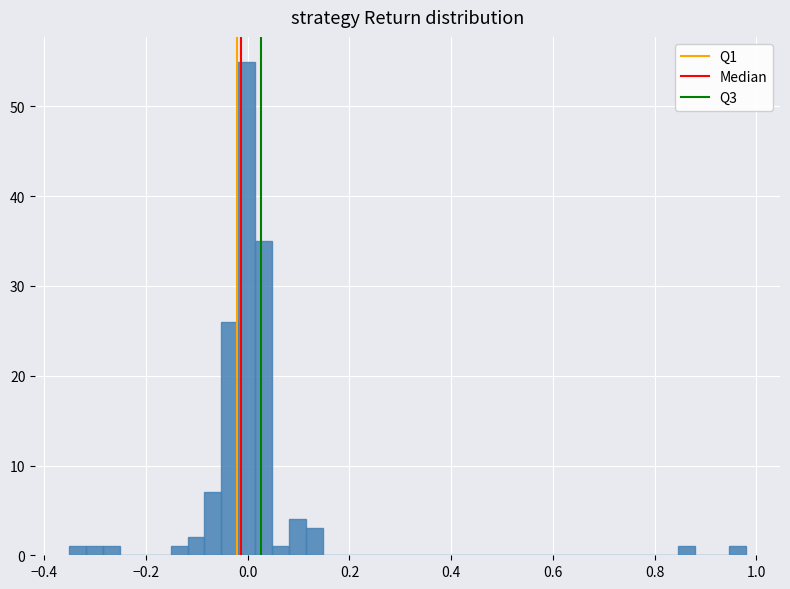

Around what value on the x-axis is the tallest bar? Give the approximate position of its centre, as read against the axis.

0.00